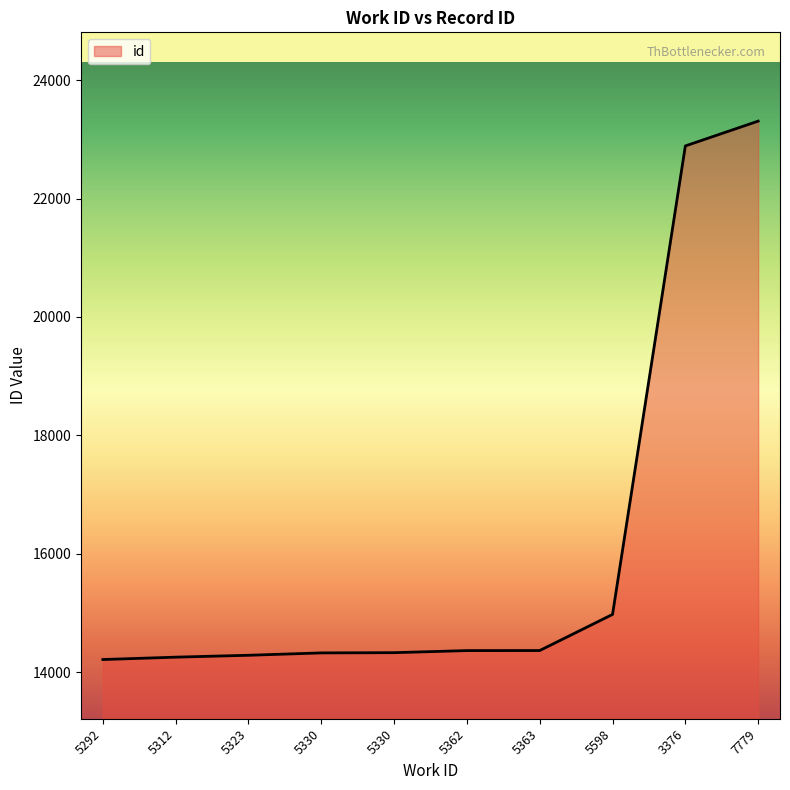

How many lines are shown in the chart?

1